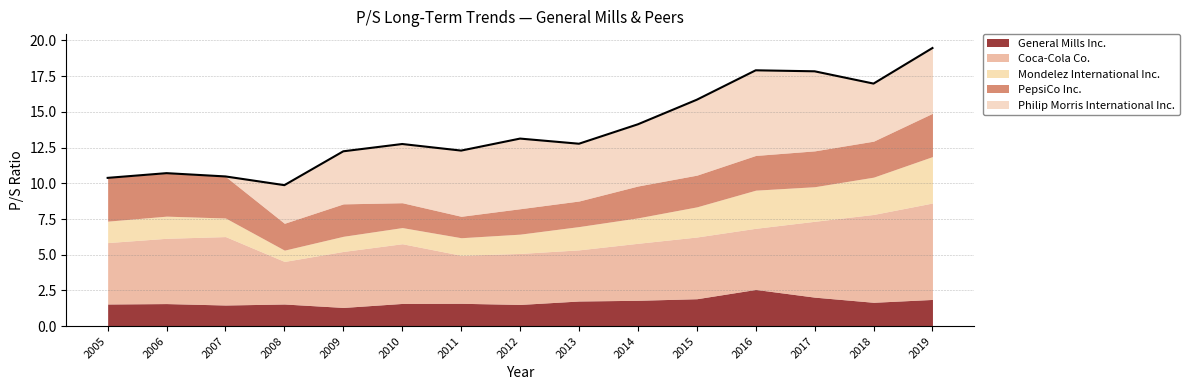

Count the number of data series in this chart.

5